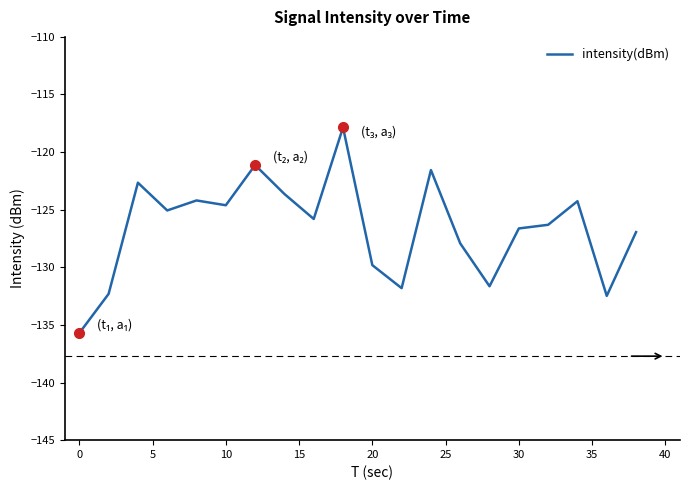

How many lines are shown in the chart?

1